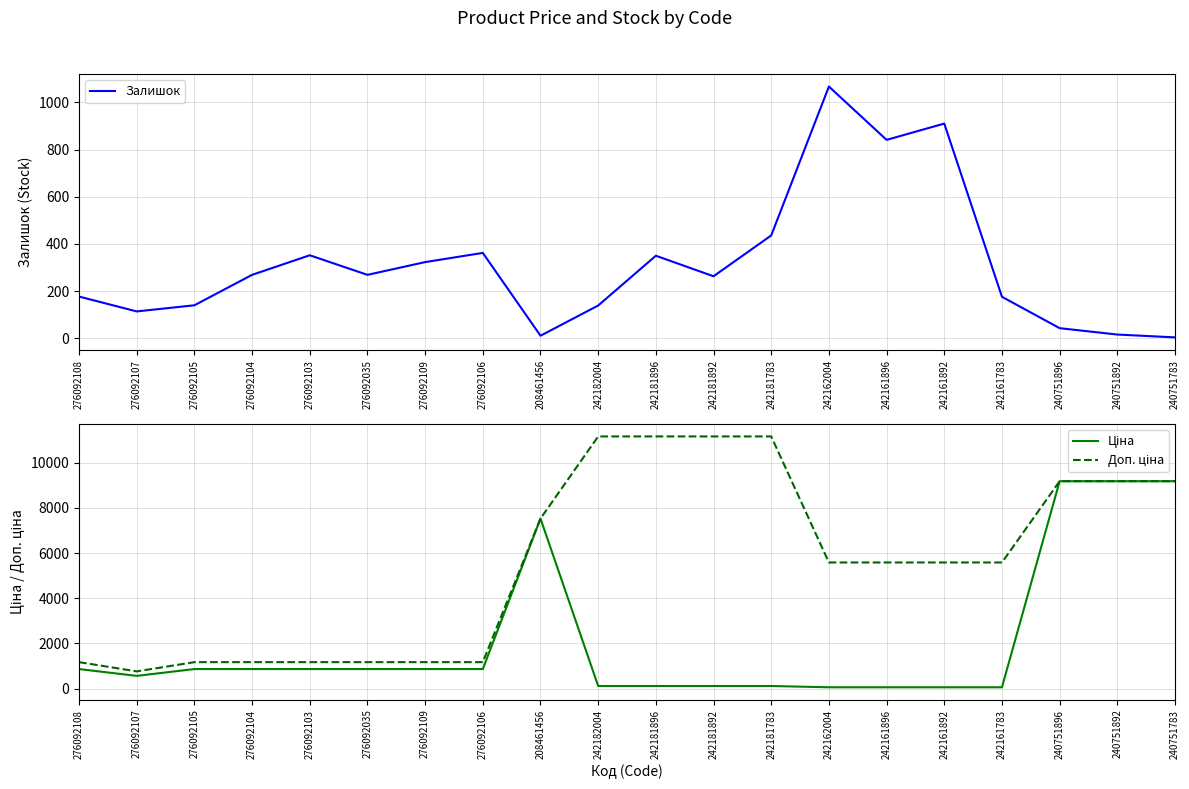

At which category does Залишок reach its first local peak?

276092103